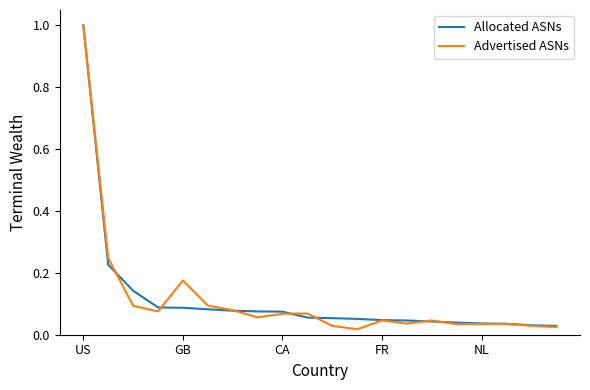

In Advertised ASNs, how many points are higher than both neighbors (excluding endpoints)?

5